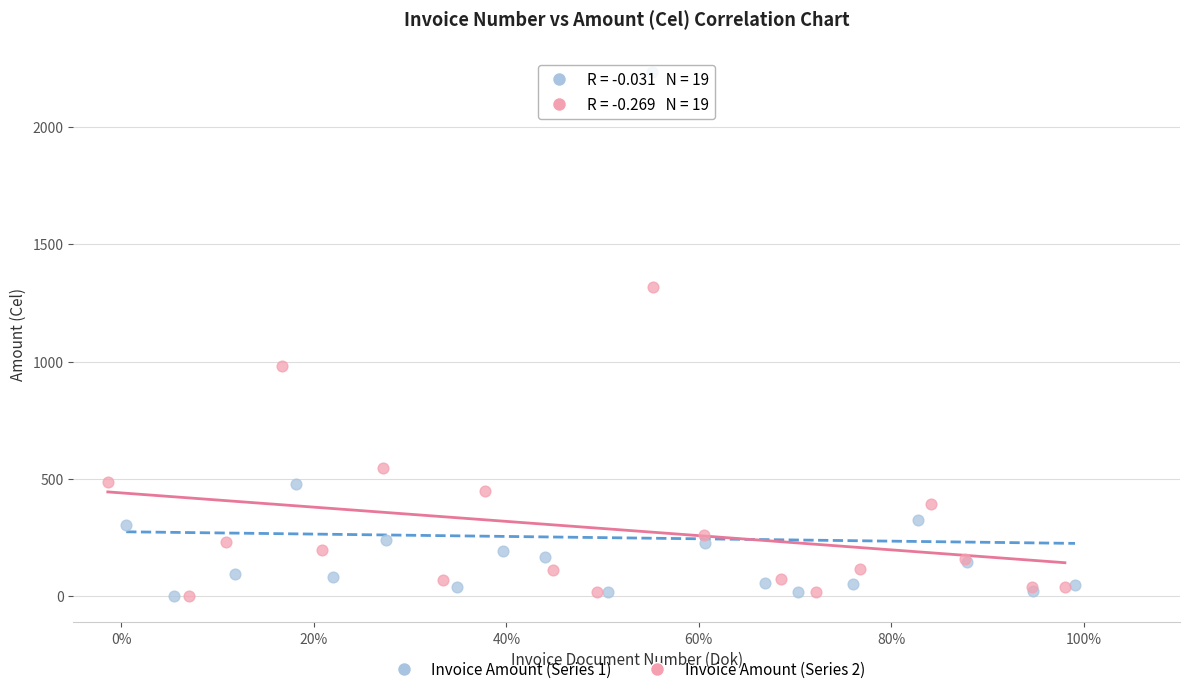

What are all the series names shown in the legend?

Invoice Amount (Series 1), Invoice Amount (Series 2)